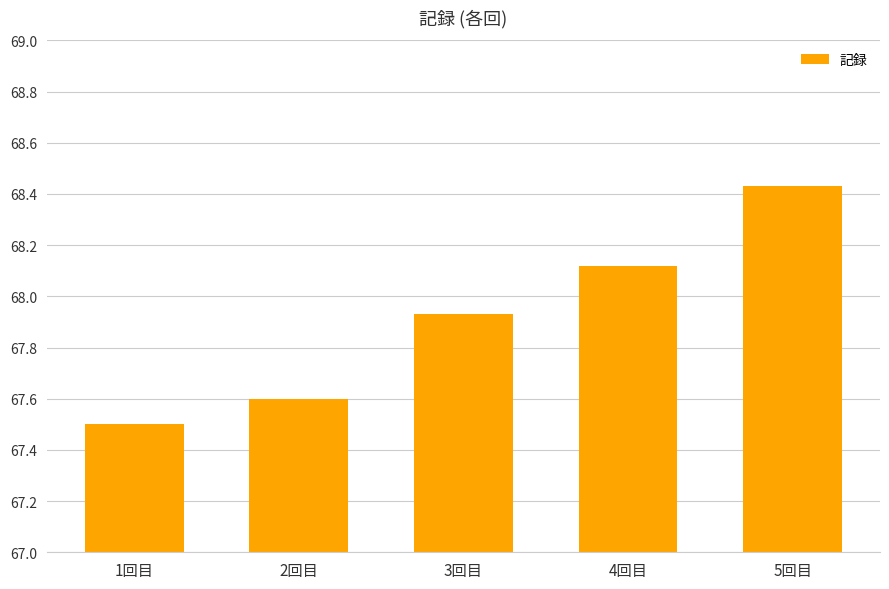

How many data points does each series have?

5